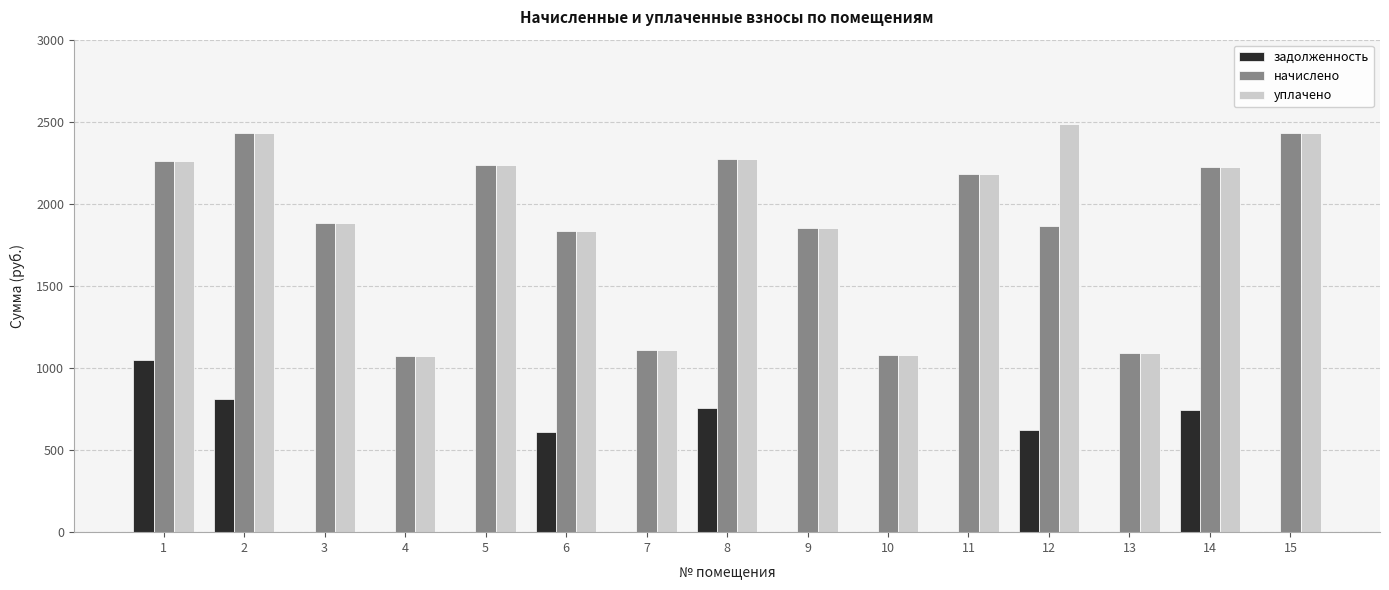

The value of уплачено at 10 is 1076.6. True or false?

True